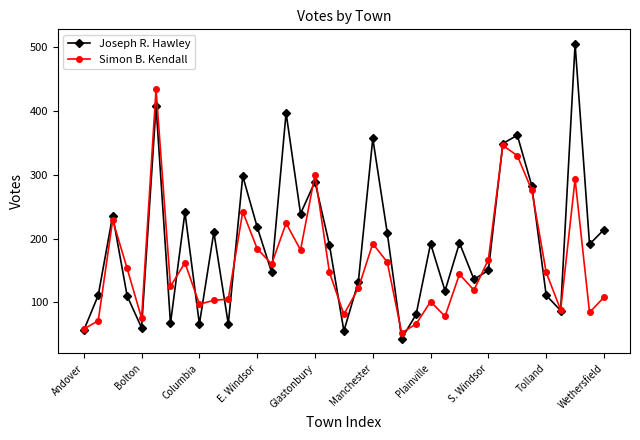

Does the chart display data point markers on the line(s)?

Yes